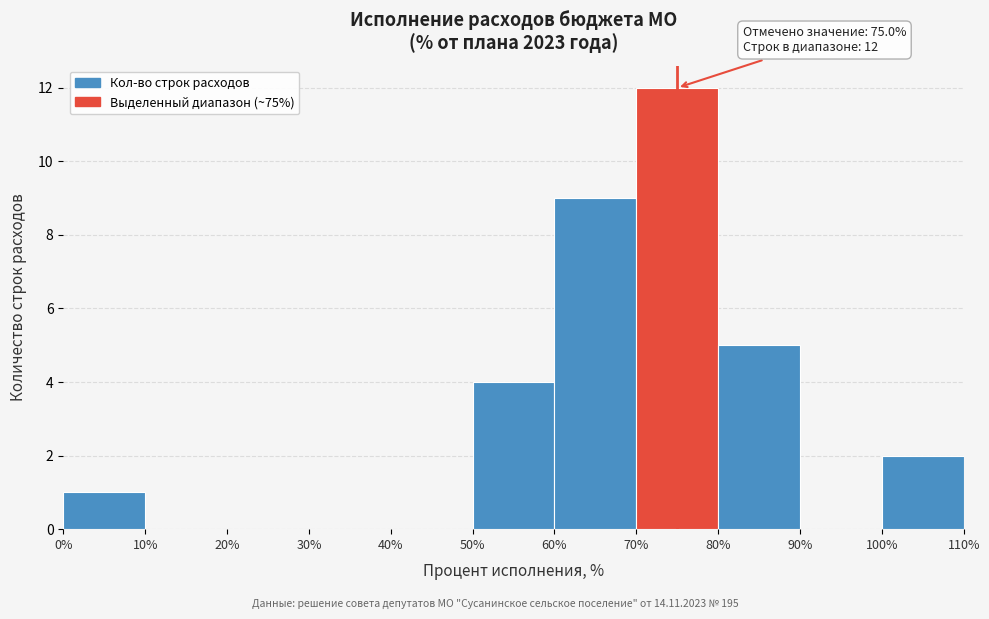

Over which range of the x-axis is the bar tallest?

70% to 80%